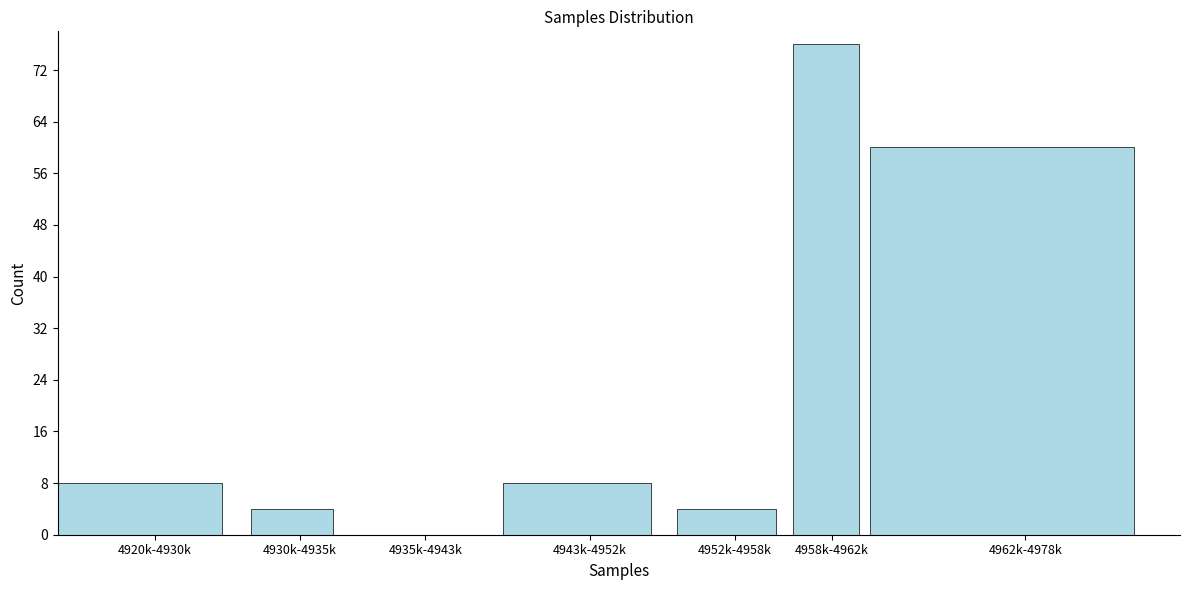

Reading left to right, what are all the values shown in this chart?

4920k-4930k=8	4930k-4935k=4	4935k-4943k=0	4943k-4952k=8	4952k-4958k=4	4958k-4962k=76	4962k-4978k=60